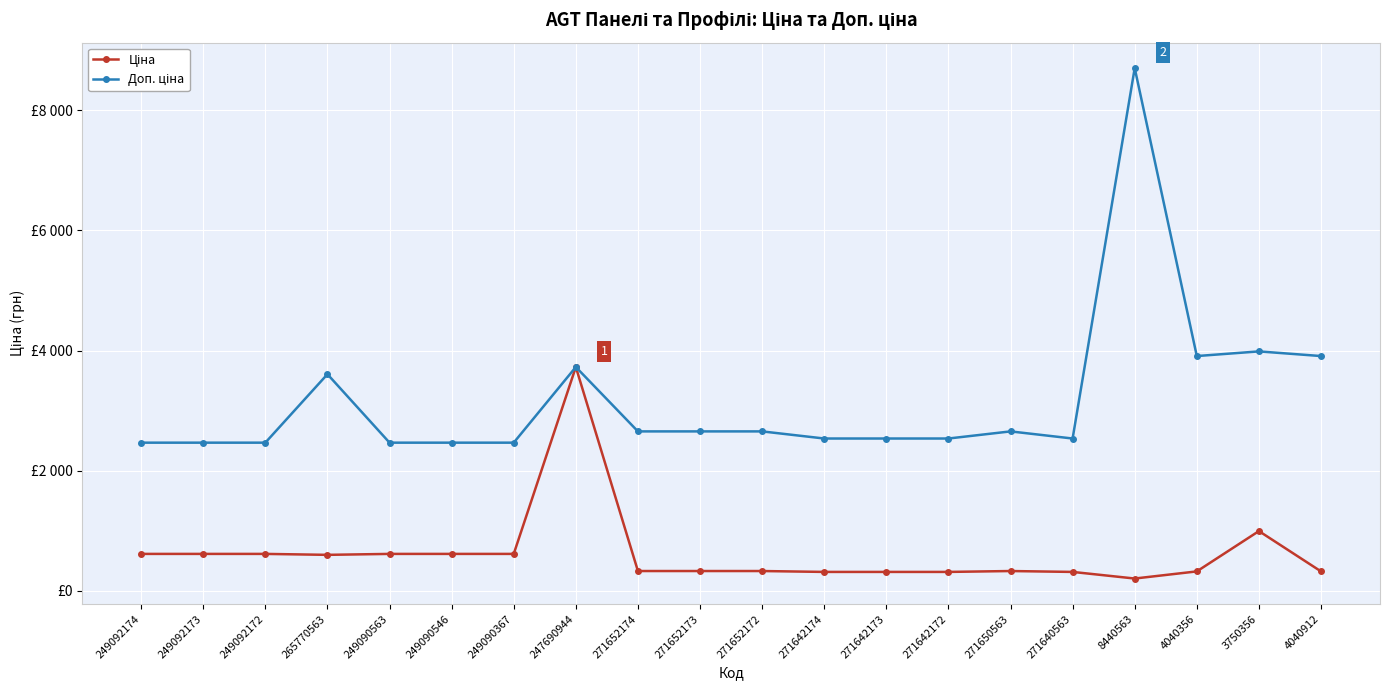

Is the value of Ціна at 4040912 greater than the value of Доп. ціна at 3750356?

No